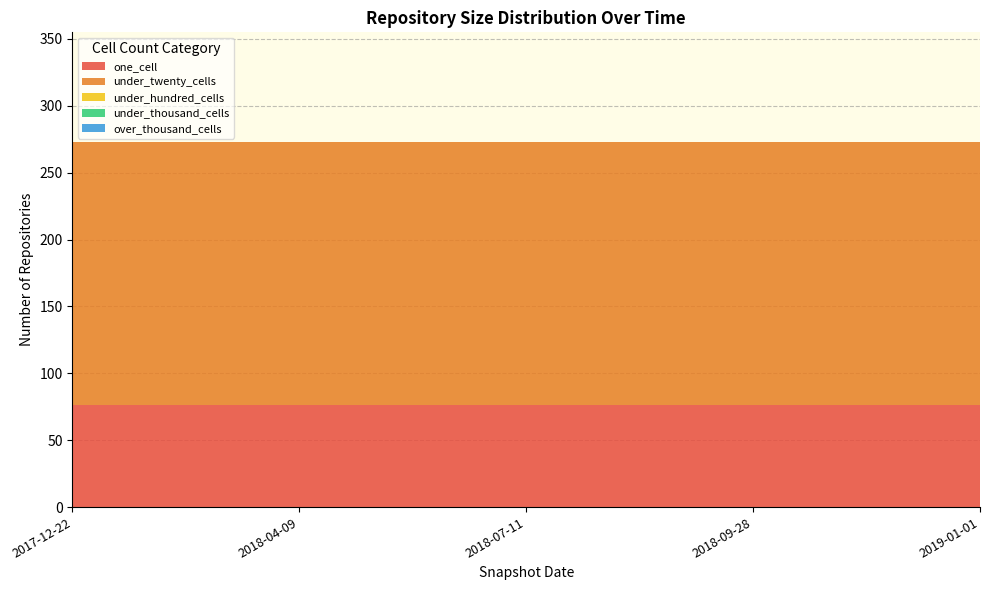

Reading left to right, transcribe all the data shown in this chart.

one_cell: 2017-12-22=76	2018-04-09=76	2018-07-11=76	2018-09-28=76	2019-01-01=76
under_twenty_cells: 2017-12-22=197	2018-04-09=197	2018-07-11=197	2018-09-28=197	2019-01-01=197
under_hundred_cells: 2017-12-22=0	2018-04-09=0	2018-07-11=0	2018-09-28=0	2019-01-01=0
under_thousand_cells: 2017-12-22=0	2018-04-09=0	2018-07-11=0	2018-09-28=0	2019-01-01=0
over_thousand_cells: 2017-12-22=0	2018-04-09=0	2018-07-11=0	2018-09-28=0	2019-01-01=0